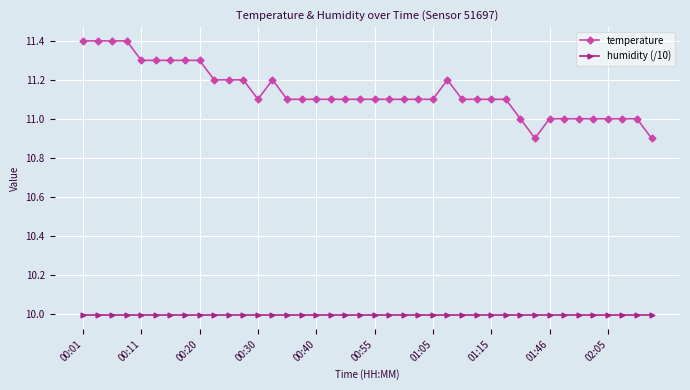

What is the minimum value shown in the chart?

10.0